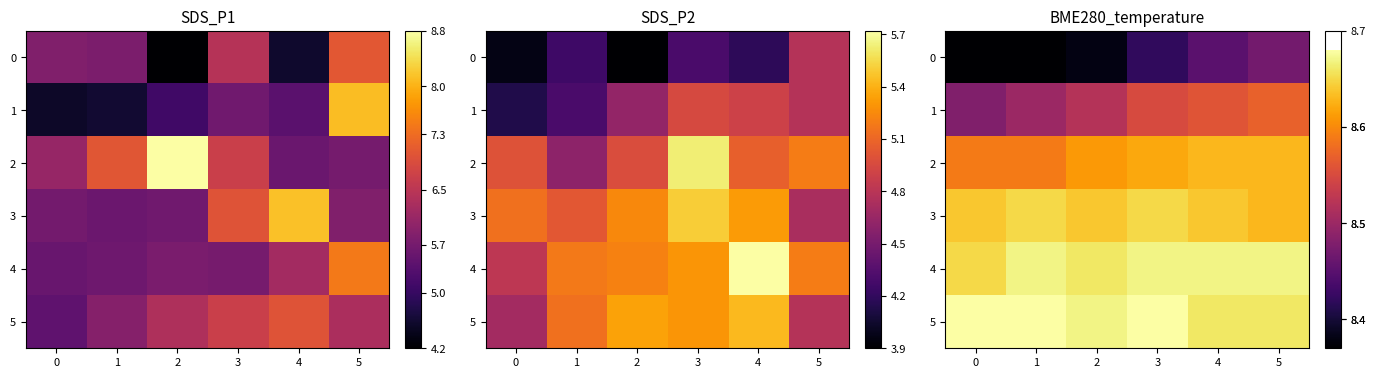

The value of 0 at 4 is 8.4. True or false?

True